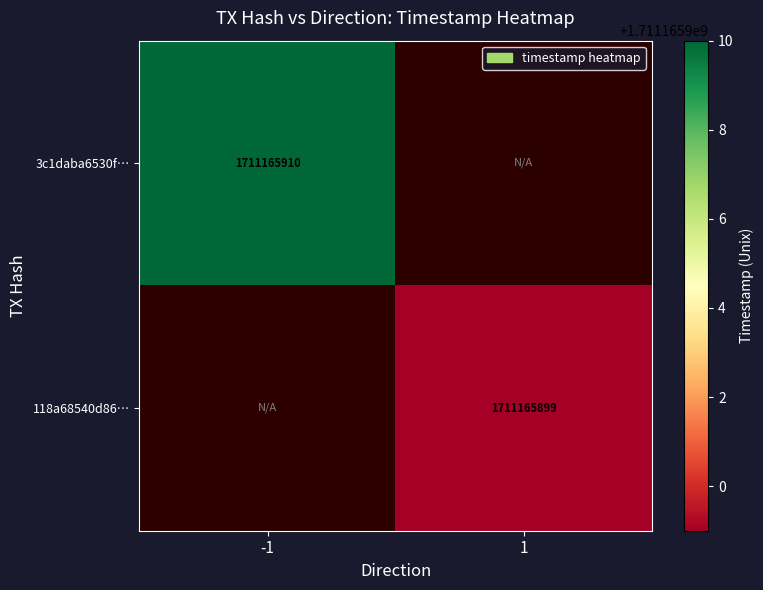

At which category is the sum across all series the highest?

-1